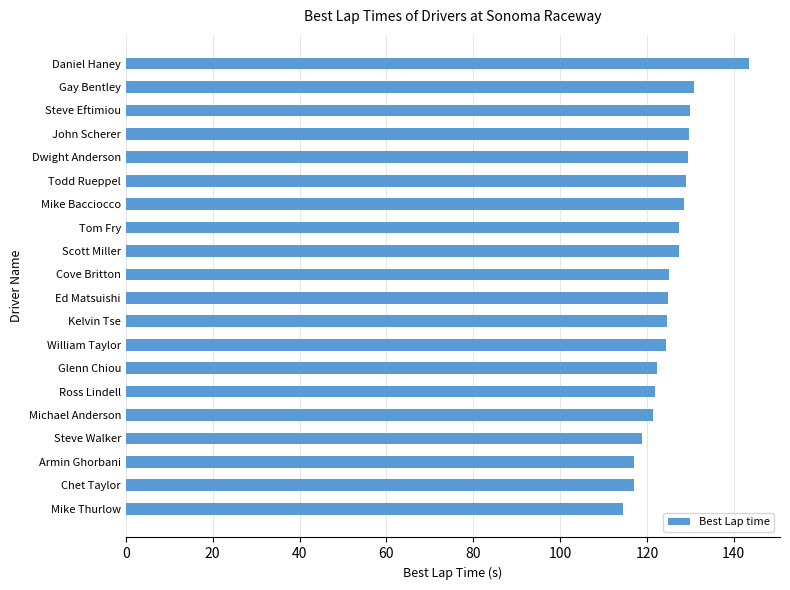

What is the sum of all values?

2507.4